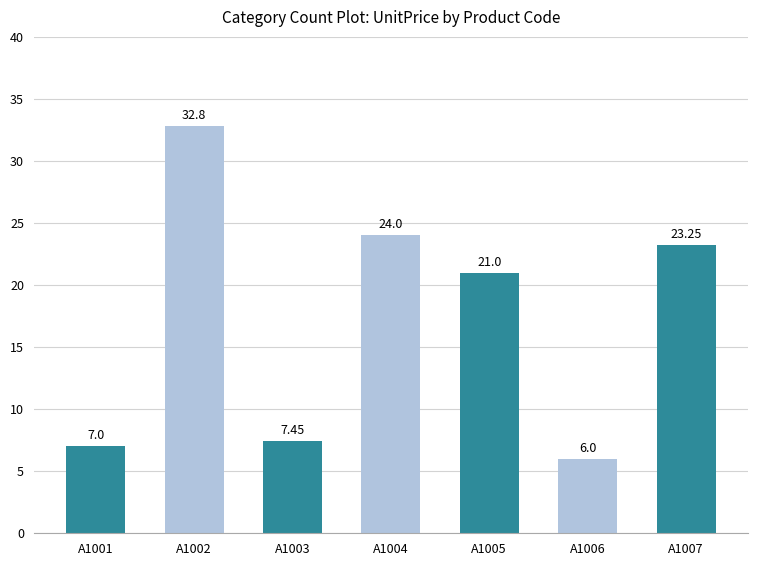

What is the smallest value displayed?

6.0